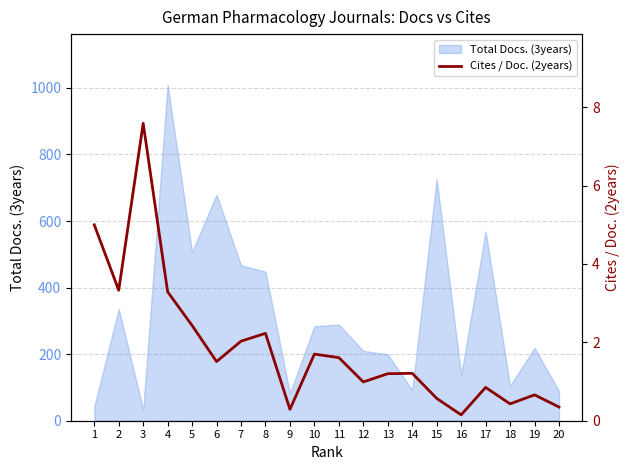

The value of Total Docs. (3years) at 17 is 569. True or false?

True